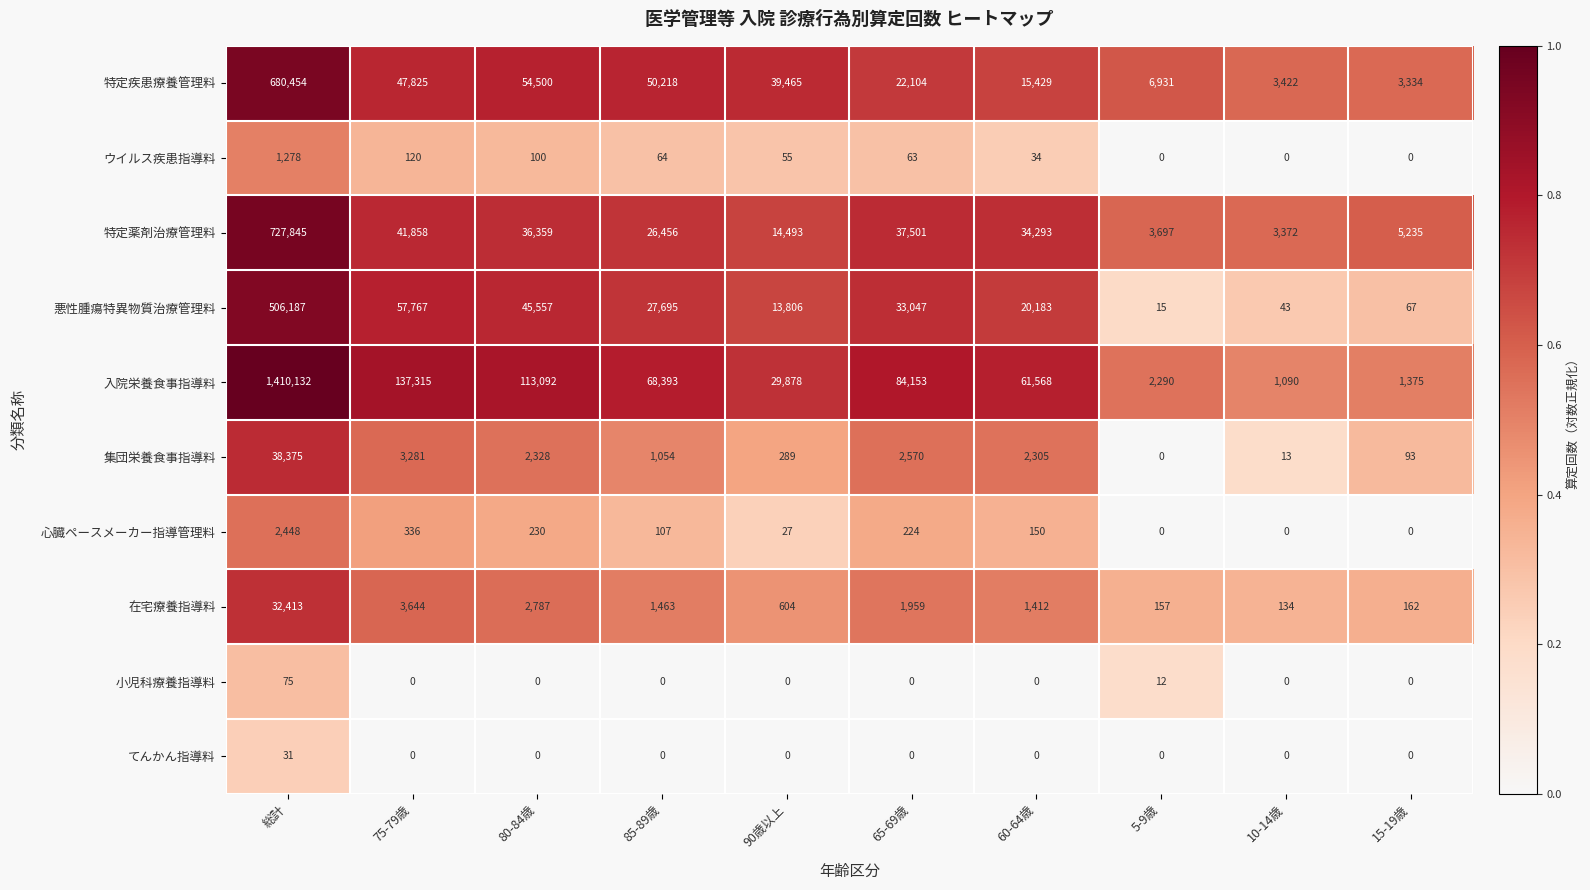

The ウイルス疾患指導料 series shows 101 at 65-69歳. True or false?

False